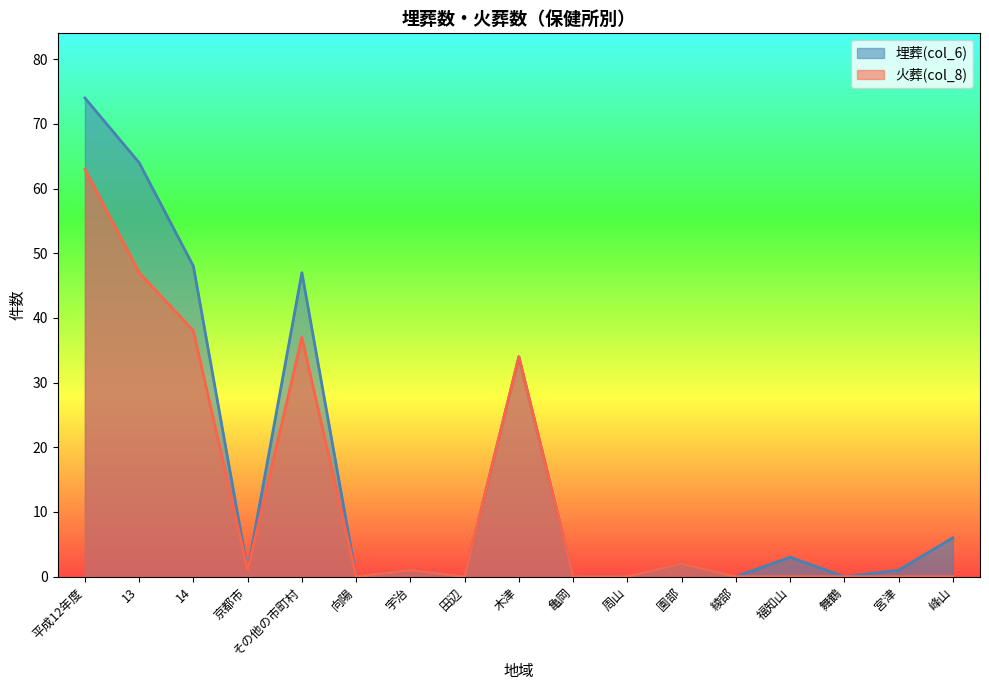

Reading left to right, transcribe all the data shown in this chart.

埋葬(col_6): 74	64	48	1	47	0	1	0	34	0	0	2	0	3	0	1	6
火葬(col_8): 63	47	38	1	37	0	1	0	34	0	0	2	0	0	0	0	0